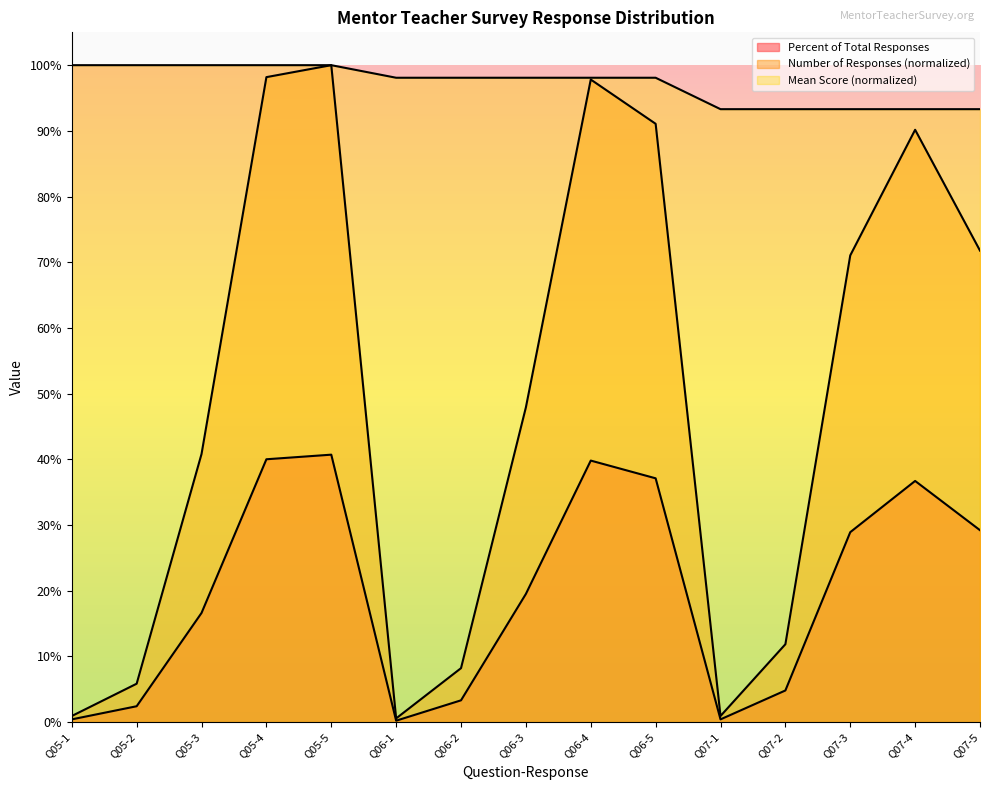

What is the difference between the Percent of Total Responses values at Q06-3 and Q07-5?

0.1